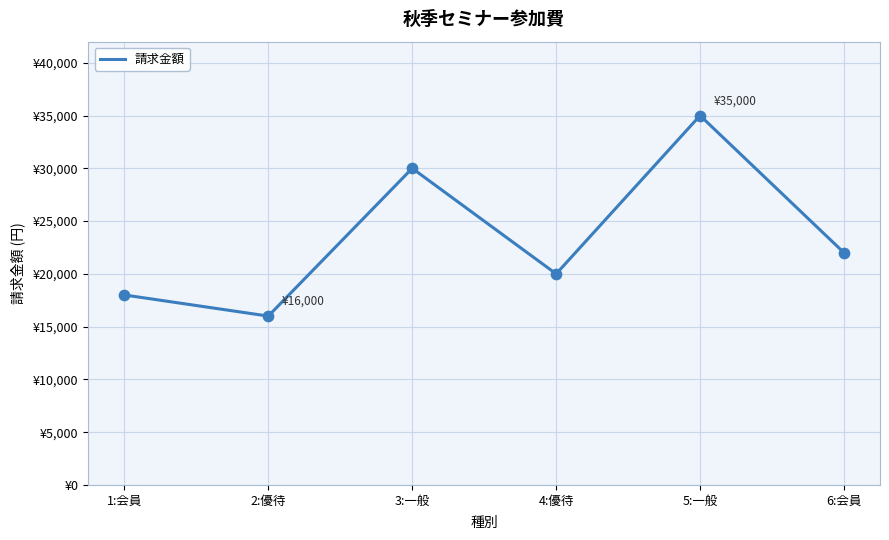

What is the change in value from 4:優待 to 5:一般?

+15000